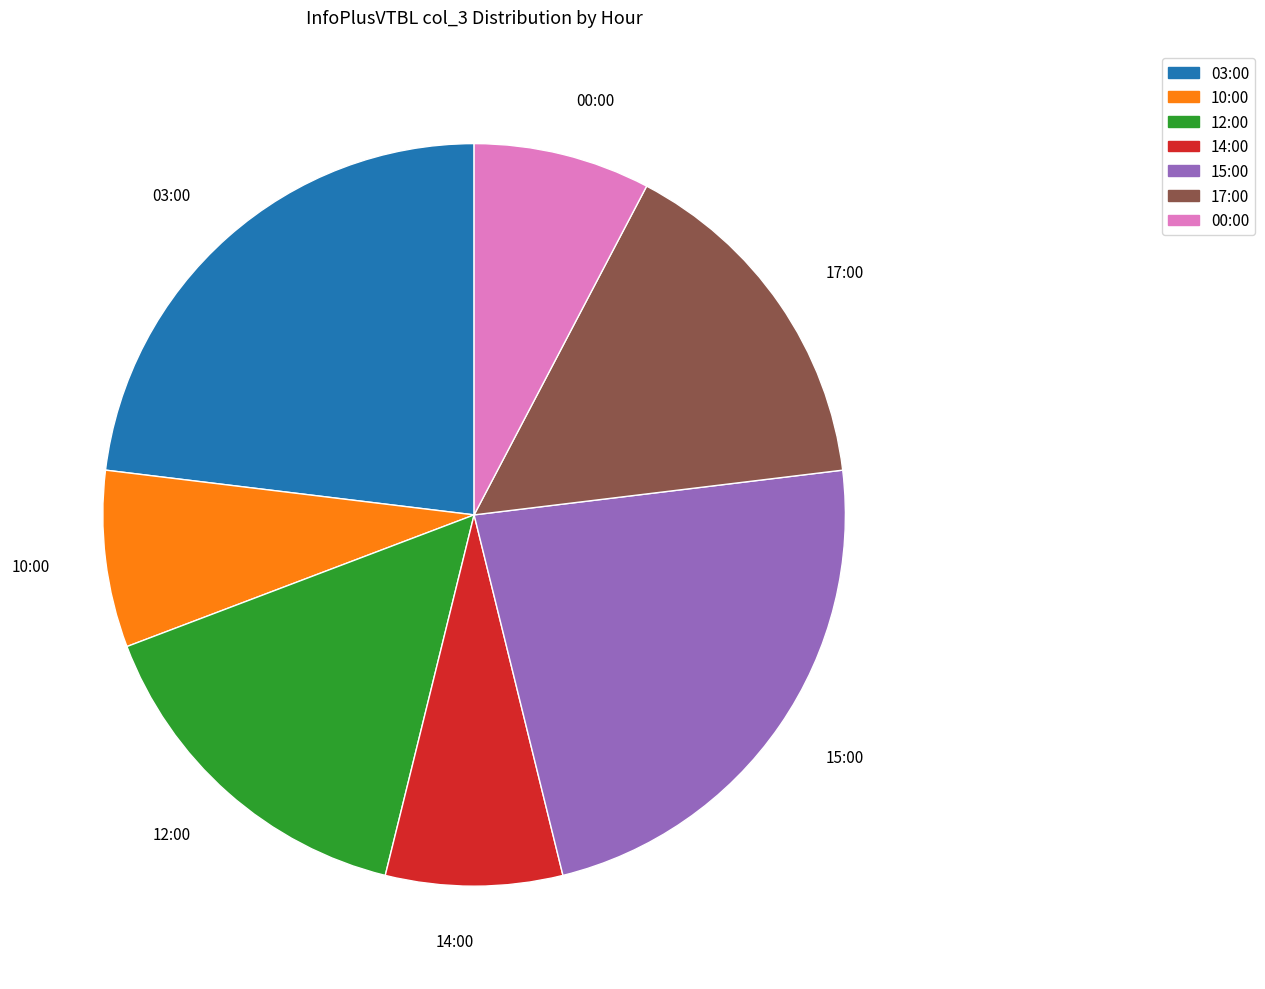

Do 12:00 and 03:00 together represent more than half of the pie?

No